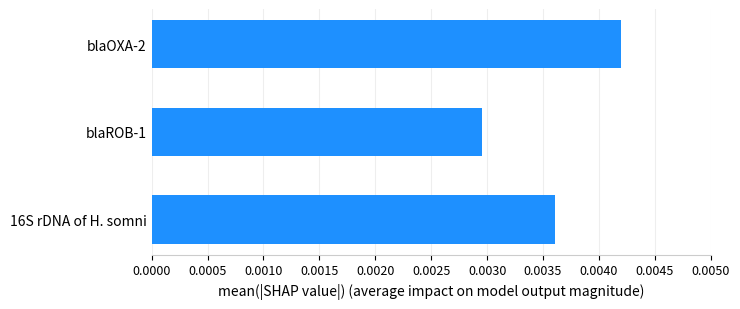

At which label is the value closest to 0?

blaROB-1